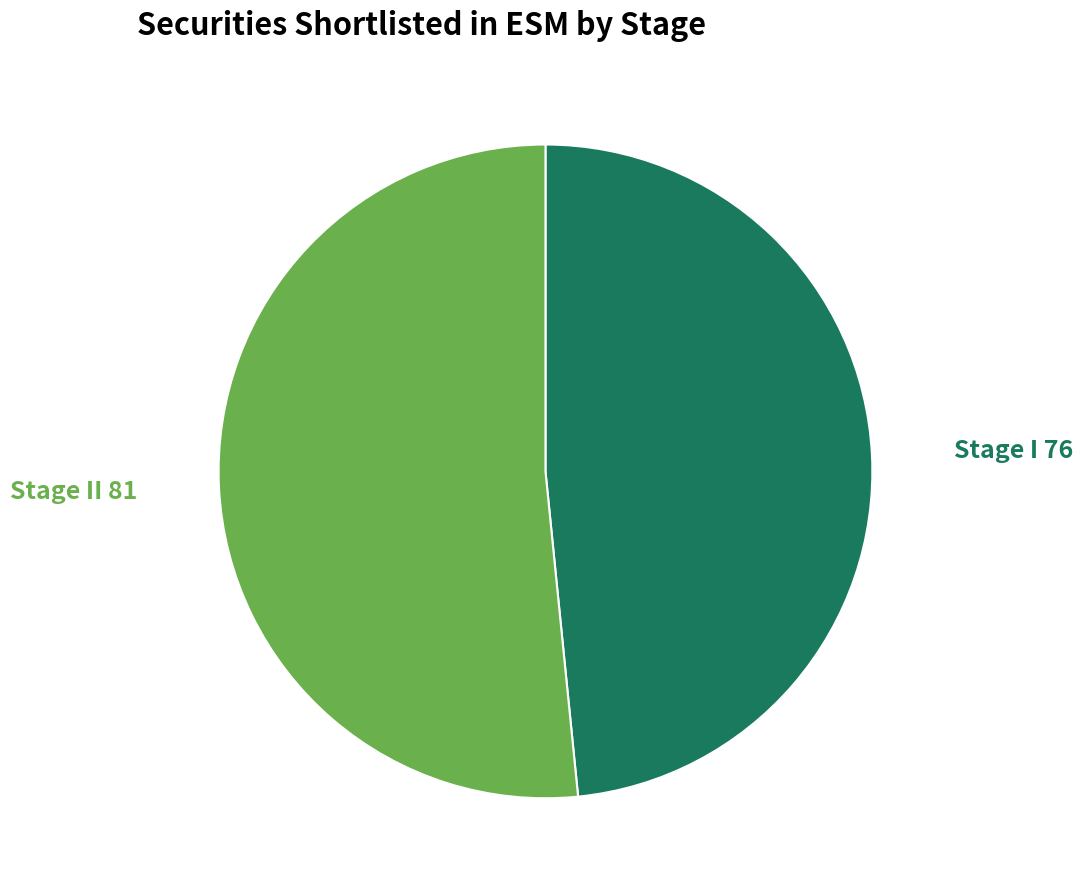

Which slice is the smallest?

Stage I